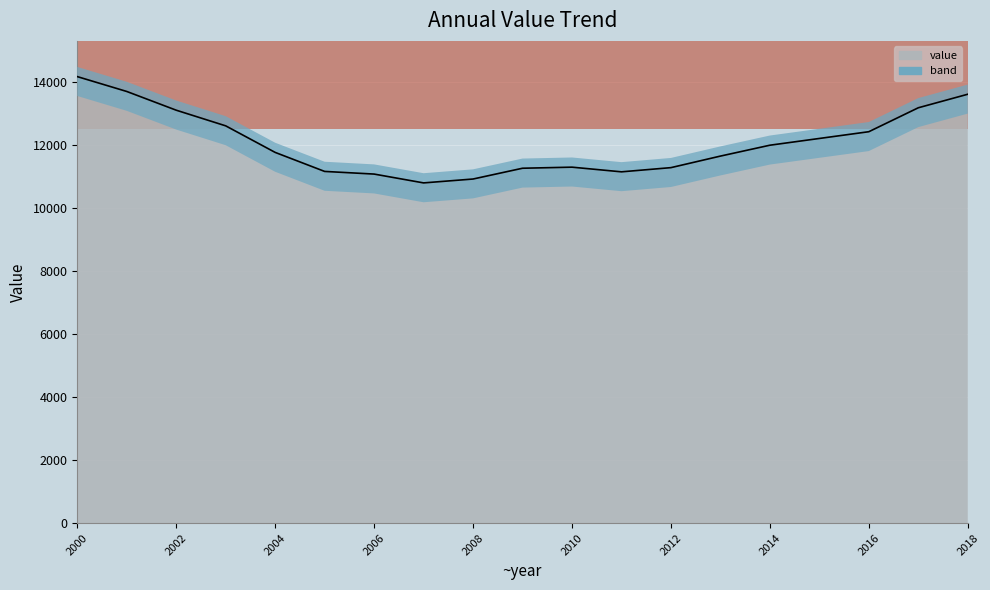

How many data points are less than 11755?

9